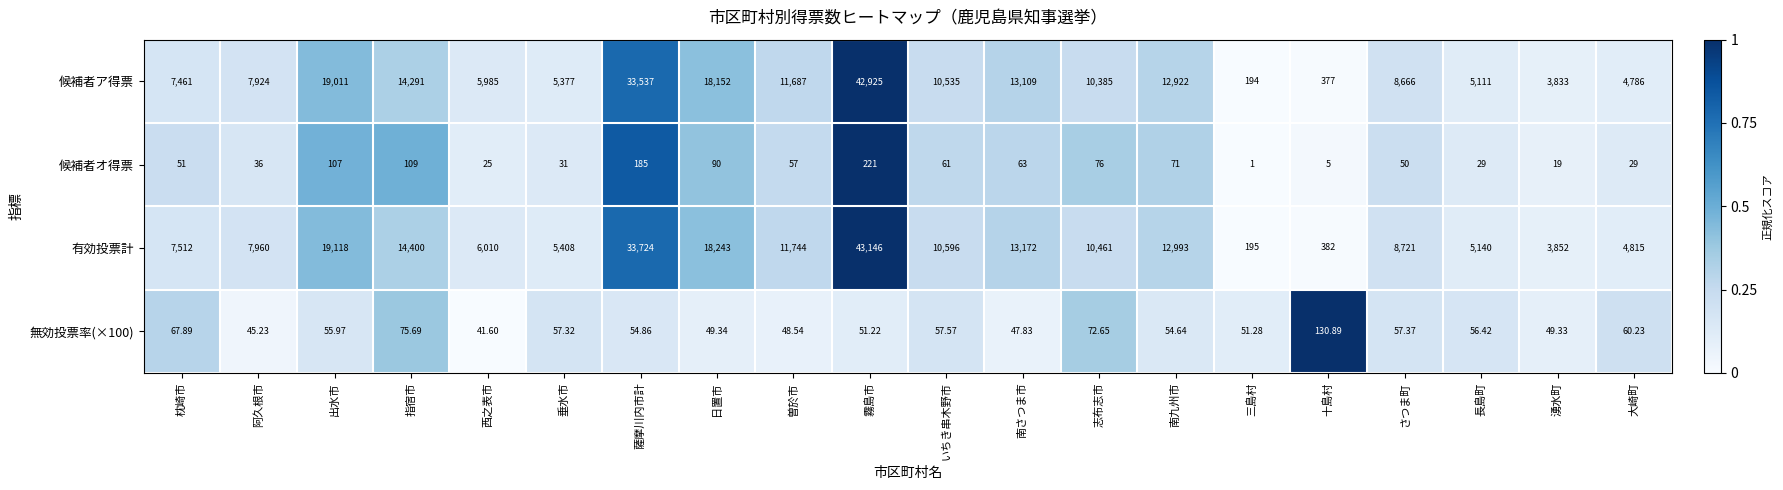

Rank the categories by 有効投票計 value from lowest to highest.

三島村, 十島村, 湧水町, 大崎町, 長島町, 垂水市, 西之表市, 枕崎市, 阿久根市, さつま町, 志布志市, いちき串木野市, 曽於市, 南九州市, 南さつま市, 指宿市, 日置市, 出水市, 薩摩川内市計, 霧島市